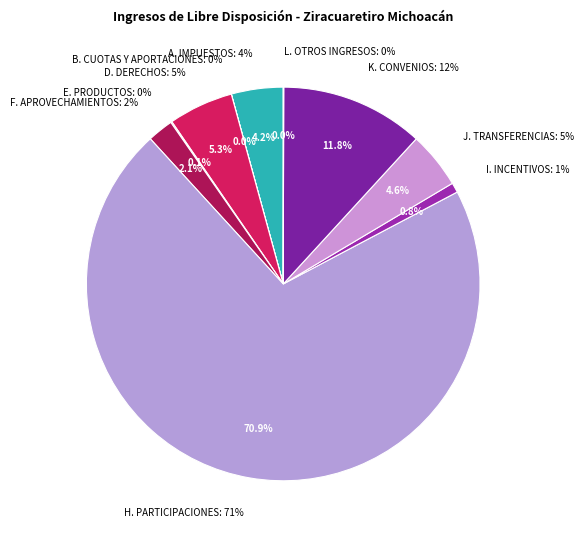

To the nearest percent, what is the difference between the F. APROVECHAMIENTOS and K. CONVENIOS slice percentages?

10%